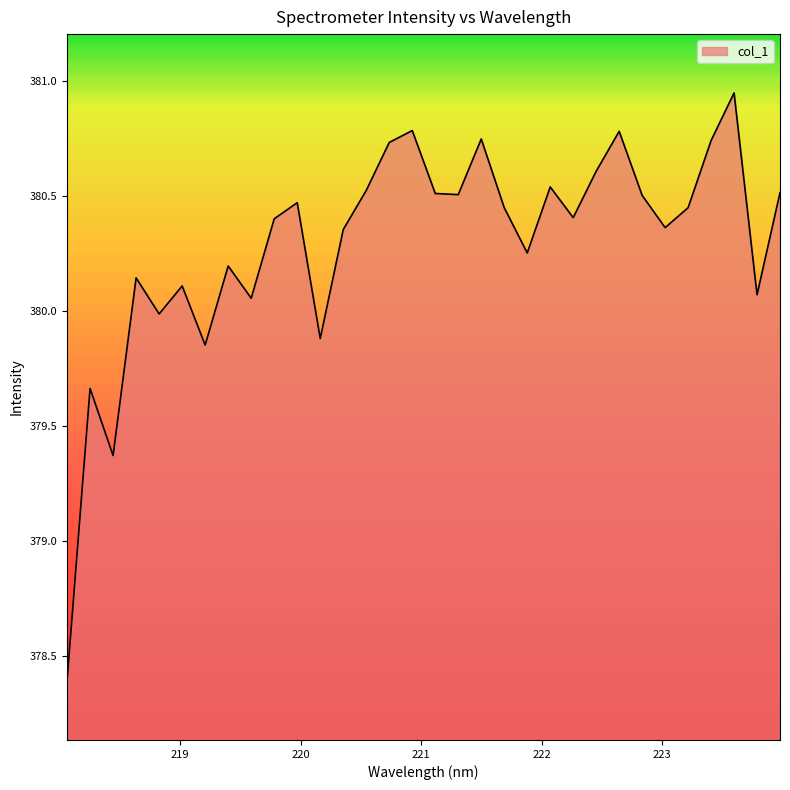

What is the difference between the maximum and minimum values?

2.6